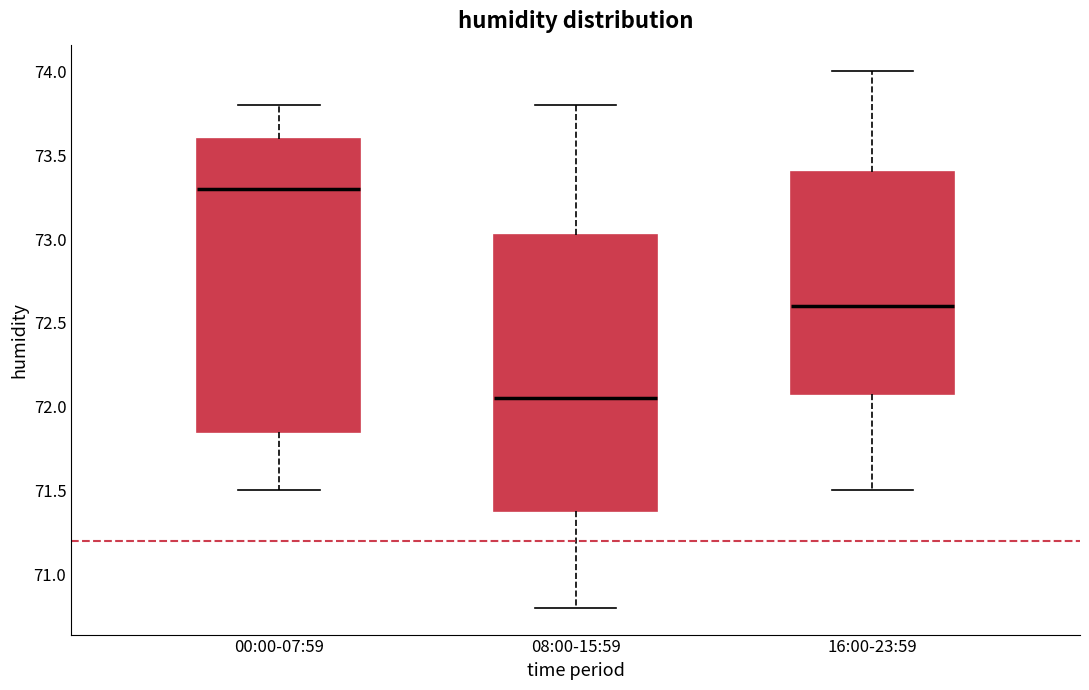

Which box's median line is the highest?

00:00-07:59